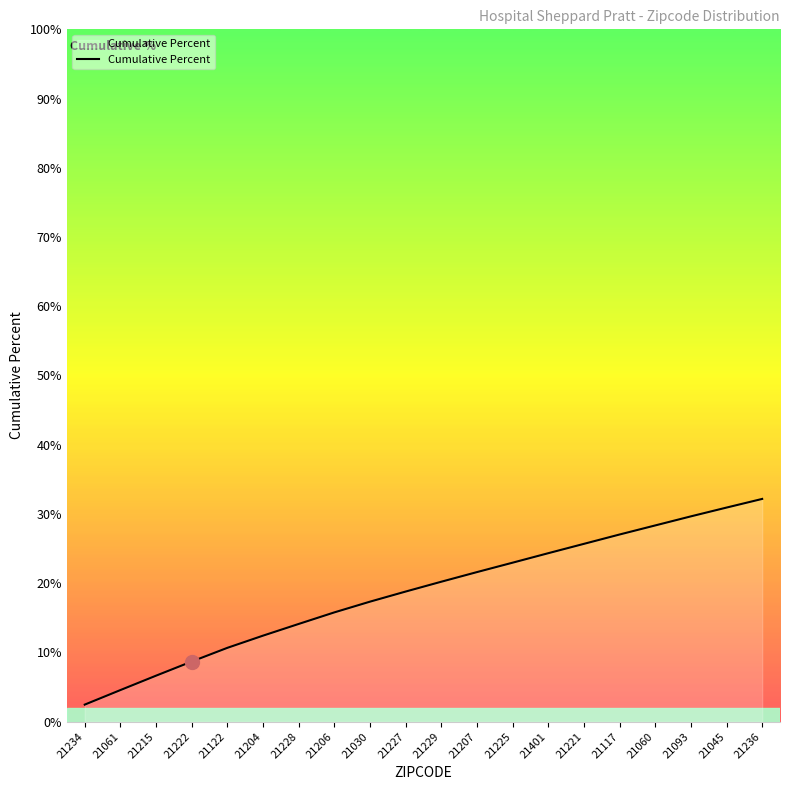

Between 21236 and 21225, which is larger?

21236